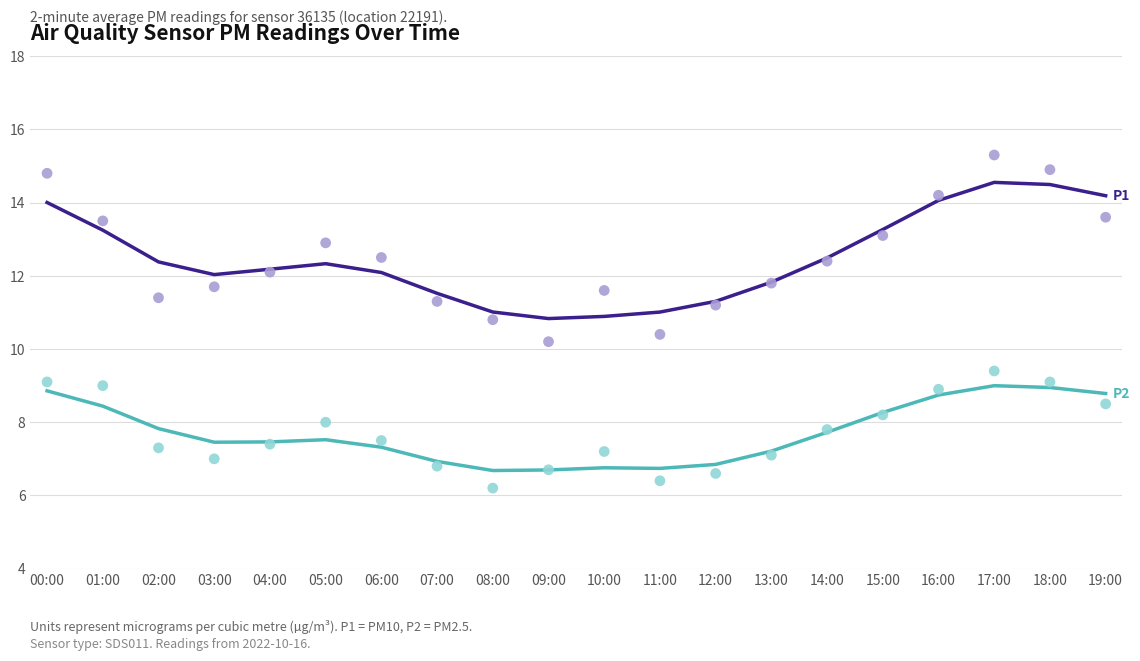

Which series reaches the minimum Y coordinate?

P2